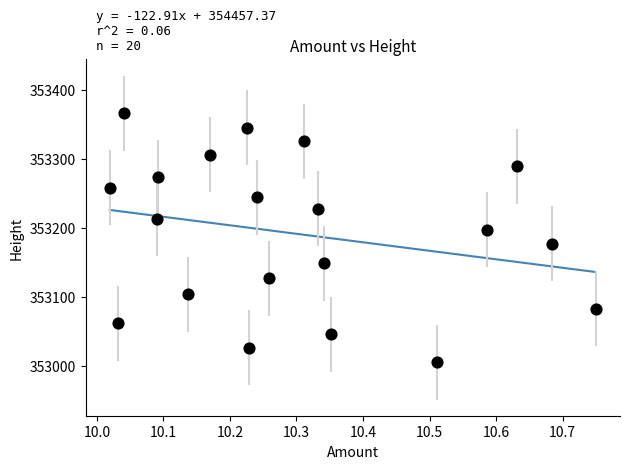

What is the range of Y values (max minus min)?

360